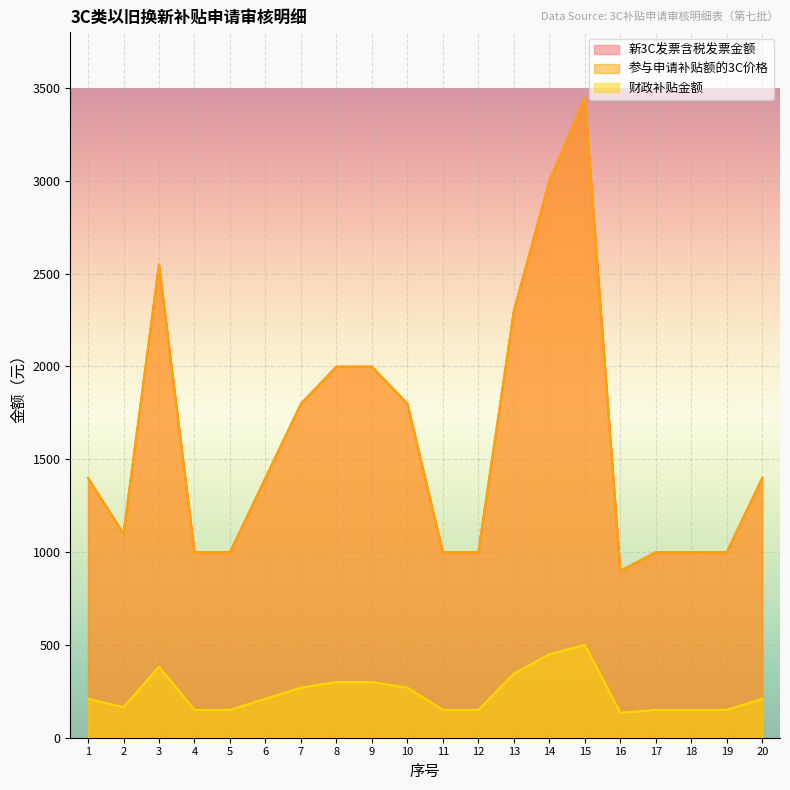

Is it true that 参与申请补贴额的3C价格 equals 999.0 at 5?

True